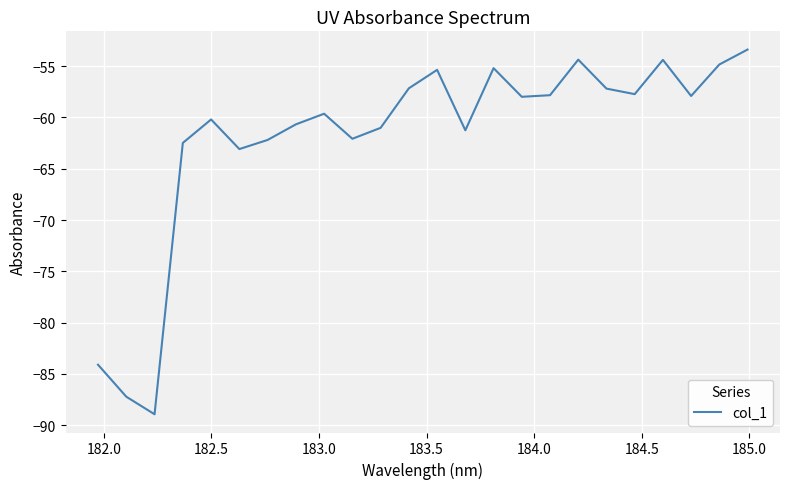

Is this an area chart (filled region under the line)?

No